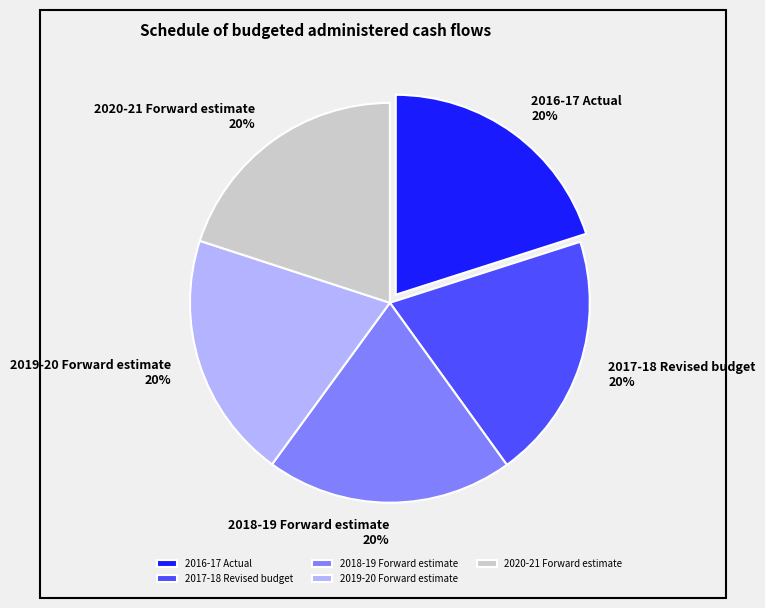

To the nearest percent, what is the average slice percentage?

20%